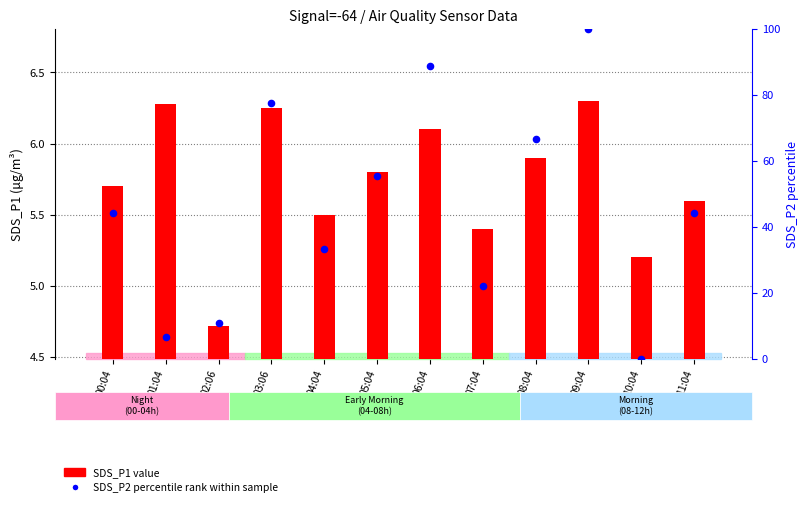

Which series reaches the maximum Y coordinate?

SDS_P2 percentile rank